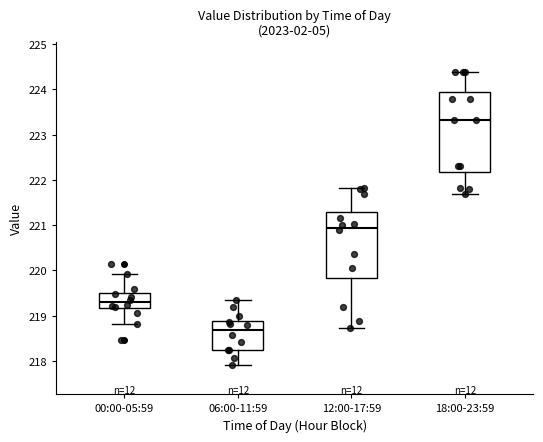

Reading left to right, read every box against the y-axis: the position of its median line, the range the box covers, and the ends of its whiskers. The values are not printed on the chart, so give them approximately, as read against the axis.

00:00-05:59: median 219.3, box 219.2 to 219.5, whiskers 218.8 to 219.9
06:00-11:59: median 218.7, box 218.2 to 218.9, whiskers 217.9 to 219.3
12:00-17:59: median 220.9, box 219.8 to 221.3, whiskers 218.7 to 221.8
18:00-23:59: median 223.3, box 222.2 to 223.9, whiskers 221.7 to 224.4